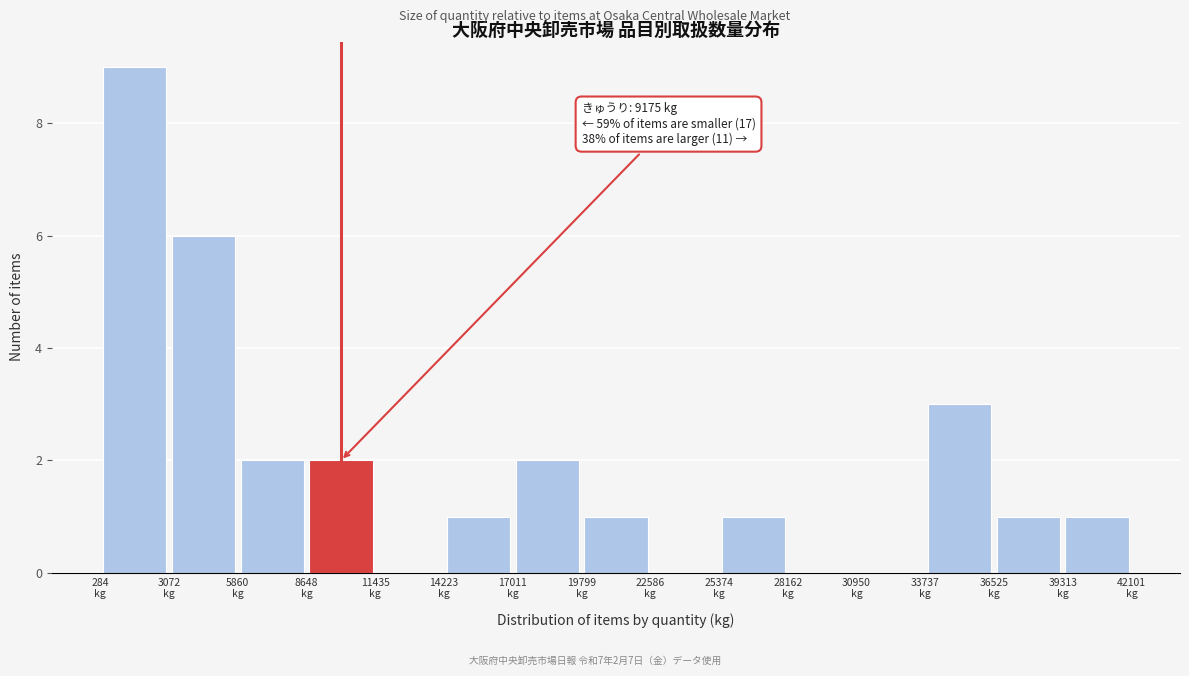

Over which range of the x-axis is the bar tallest?

500 to 3000